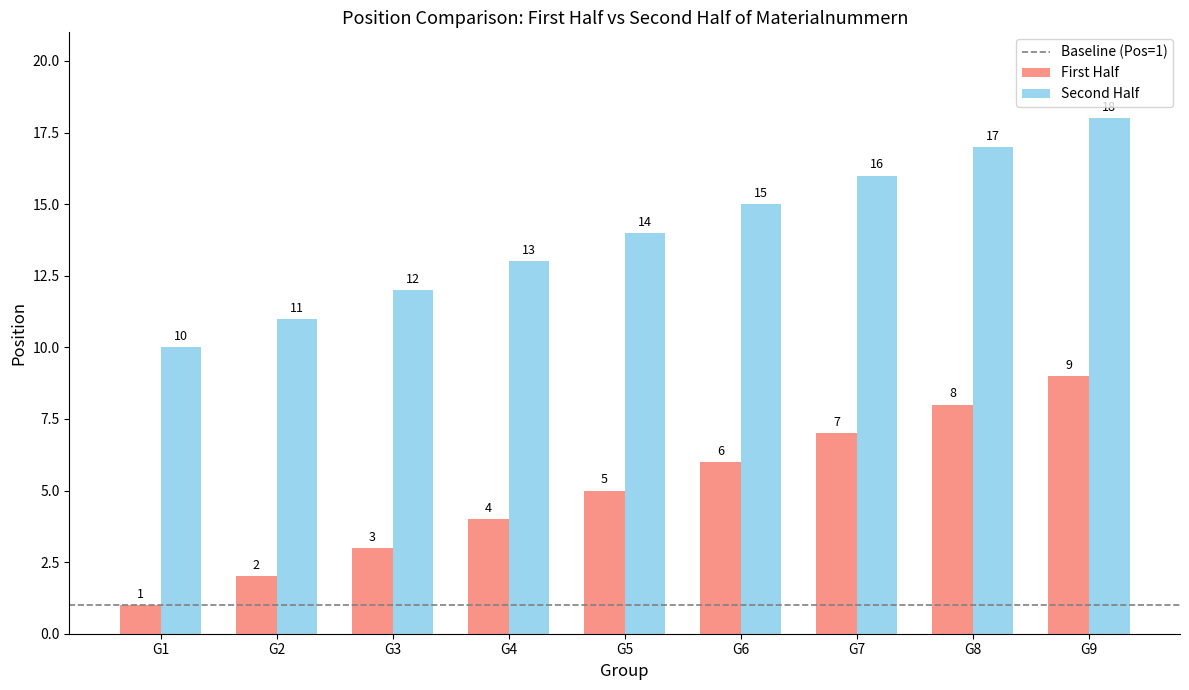

What is the smallest value displayed?

1